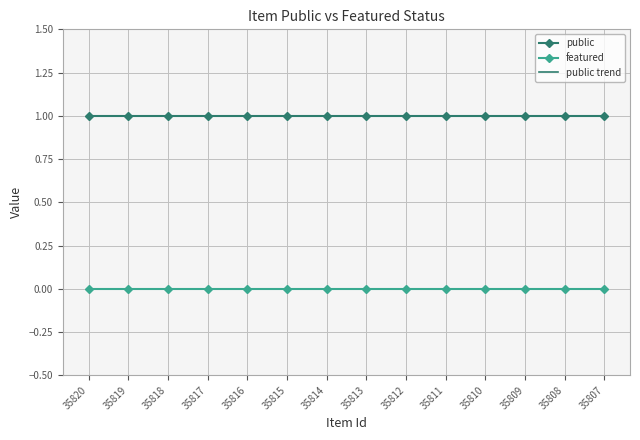

Which series has the largest total across all categories?

public